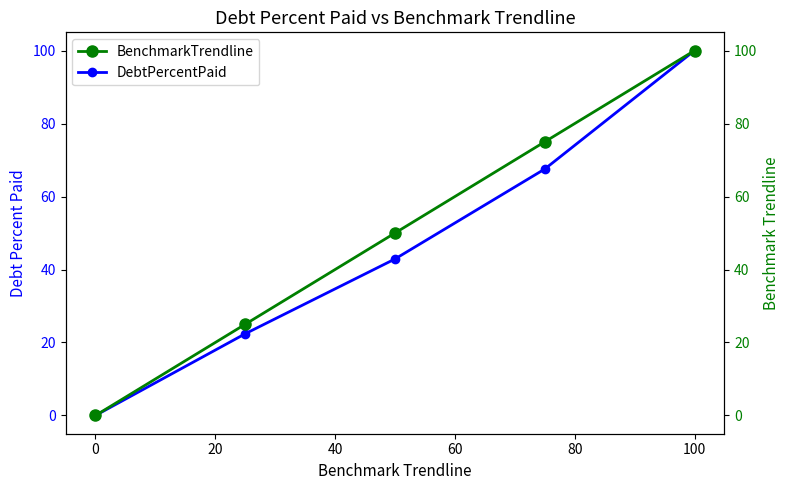

True or false: DebtPercentPaid has more than 1 points higher than both neighbors.

False